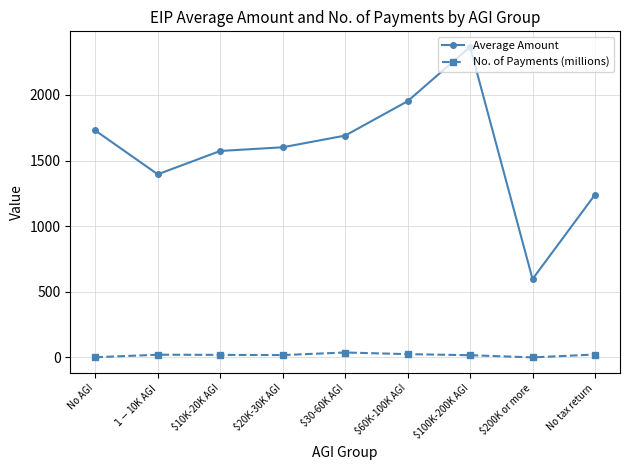

What is the difference between the maximum and minimum values in the No. of Payments (millions) series?

37.2